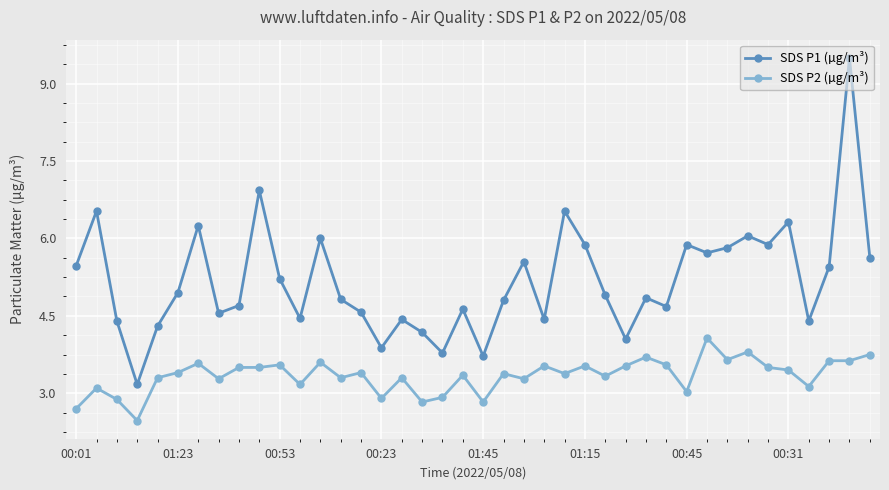

List the series in order of their peak value, highest first.

SDS P1 (µg/m³), SDS P2 (µg/m³)